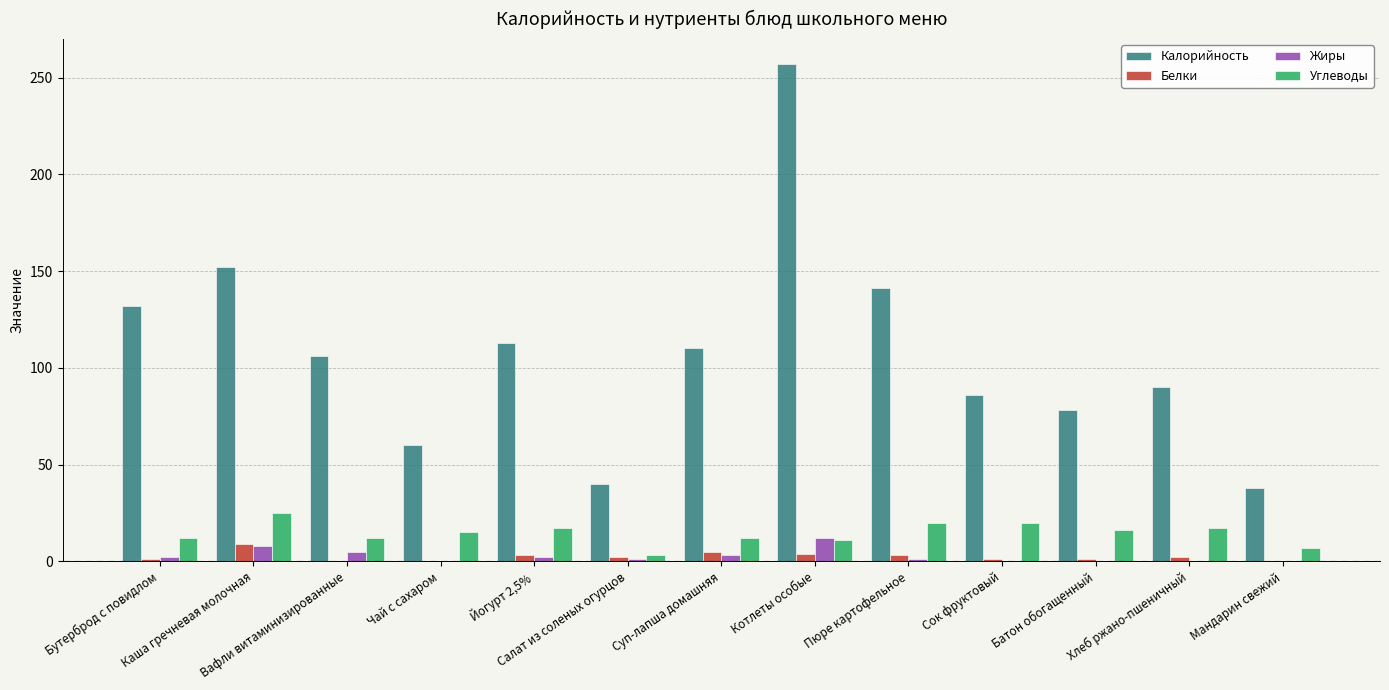

What is the maximum value for Белки?

9